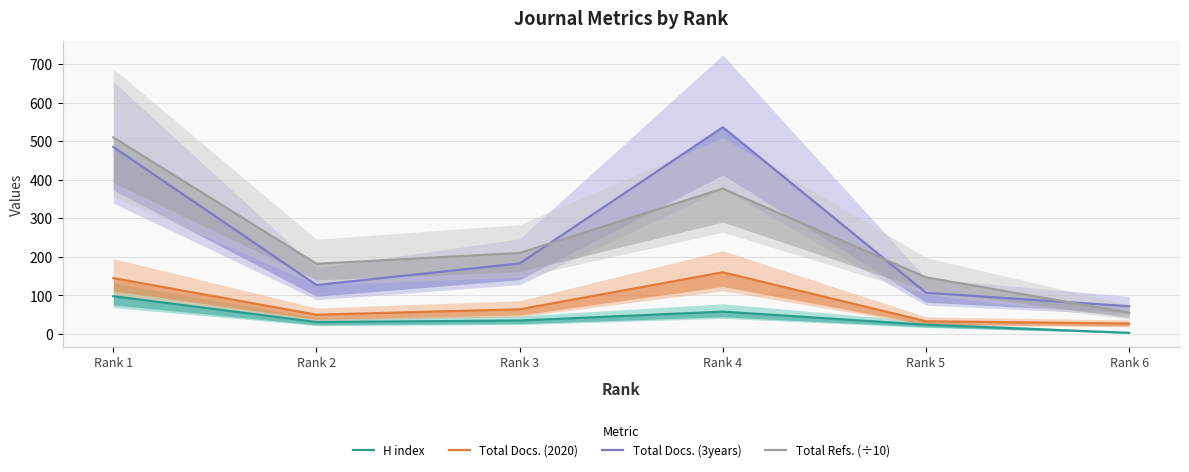

Which label corresponds to the smallest value in the chart?

Rank 6